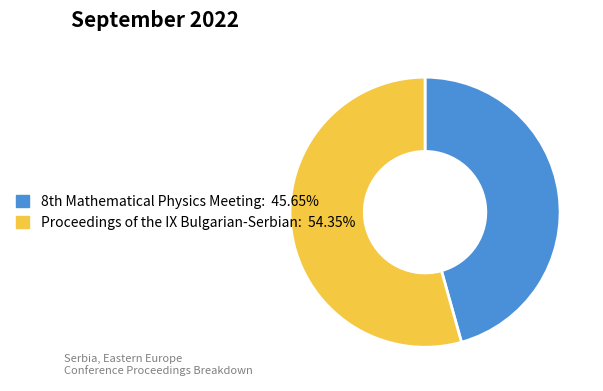

Does Proceedings of the IX Bulgarian-Serbian account for over 50% of the chart?

Yes